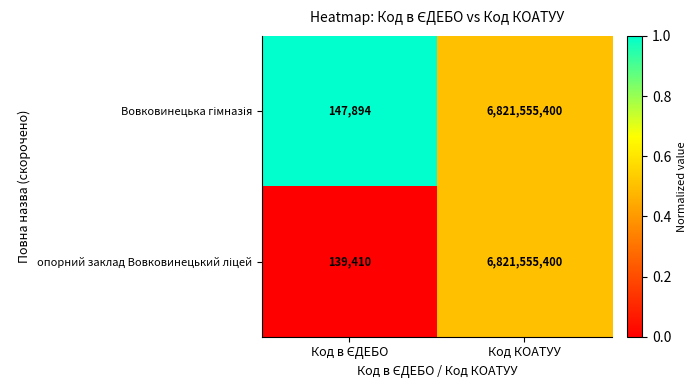

What is the minimum value shown in the chart?

139410